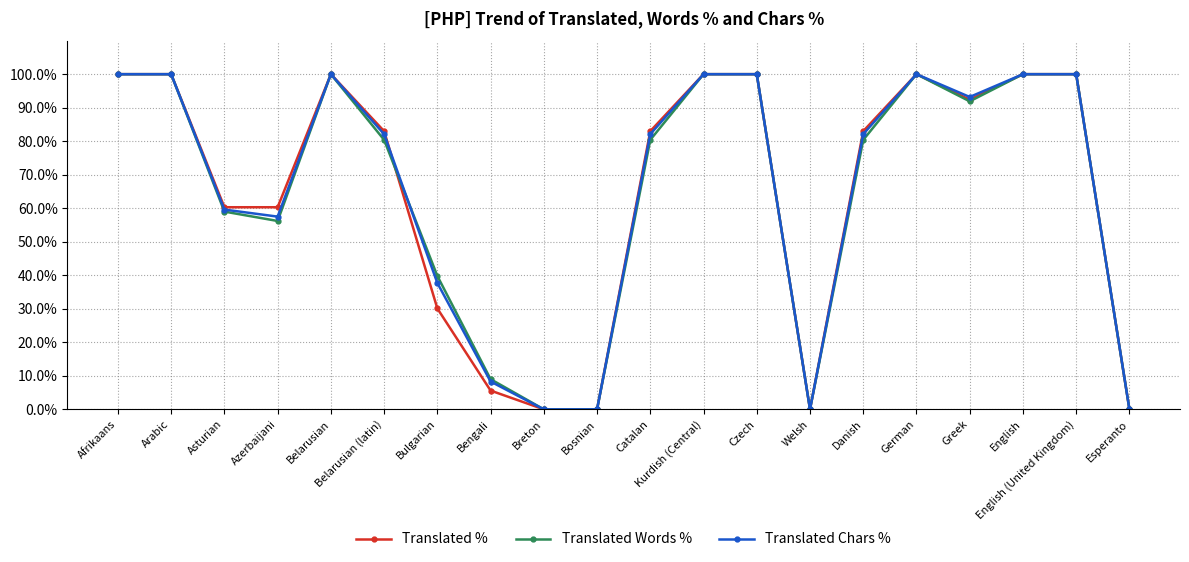

Reading left to right, what are all the values shown in this chart?

Translated %: Afrikaans=100.0	Arabic=100.0	Asturian=60.3	Azerbaijani=60.3	Belarusian=100.0	Belarusian (latin)=83.0	Bulgarian=30.1	Bengali=5.6	Breton=0.0	Bosnian=0.0	Catalan=83.0	Kurdish (Central)=100.0	Czech=100.0	Welsh=0.0	Danish=83.0	German=100.0	Greek=92.4	English=100.0	English (United Kingdom)=100.0	Esperanto=0.0
Translated Words %: Afrikaans=100.0	Arabic=100.0	Asturian=59.0	Azerbaijani=56.2	Belarusian=100.0	Belarusian (latin)=80.4	Bulgarian=39.8	Bengali=9.0	Breton=0.0	Bosnian=0.0	Catalan=80.4	Kurdish (Central)=100.0	Czech=100.0	Welsh=0.0	Danish=80.4	German=100.0	Greek=91.9	English=100.0	English (United Kingdom)=100.0	Esperanto=0.0
Translated Chars %: Afrikaans=100.0	Arabic=100.0	Asturian=59.6	Azerbaijani=57.5	Belarusian=100.0	Belarusian (latin)=82.1	Bulgarian=37.7	Bengali=8.3	Breton=0.0	Bosnian=0.0	Catalan=82.1	Kurdish (Central)=100.0	Czech=100.0	Welsh=0.0	Danish=82.1	German=100.0	Greek=93.2	English=100.0	English (United Kingdom)=100.0	Esperanto=0.0